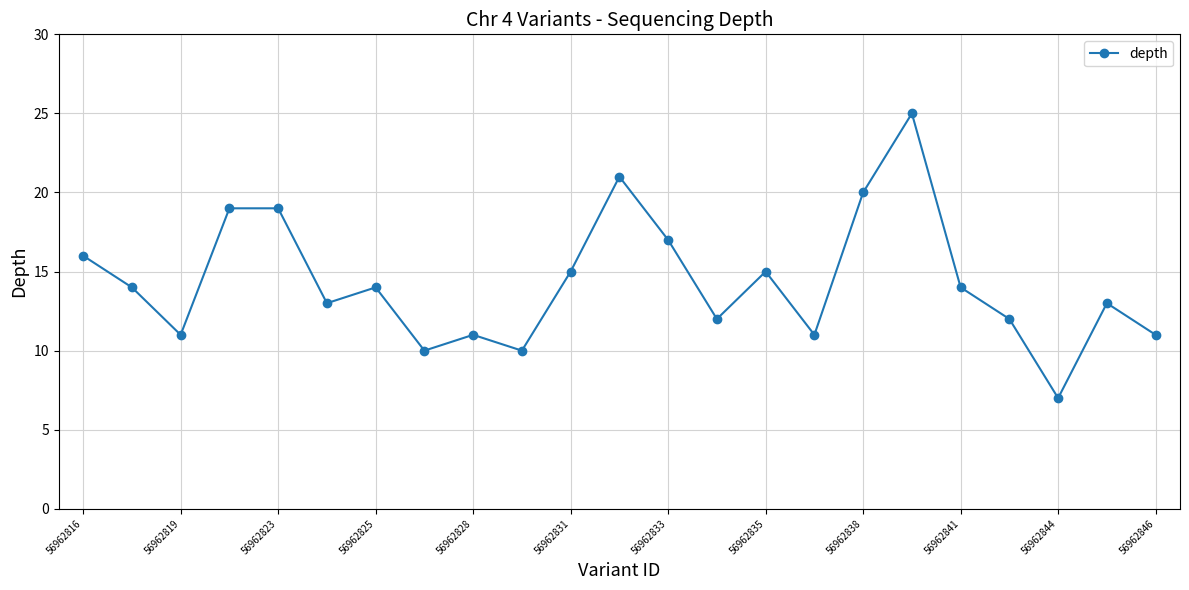

What is the value of the 8th point from the left?

10